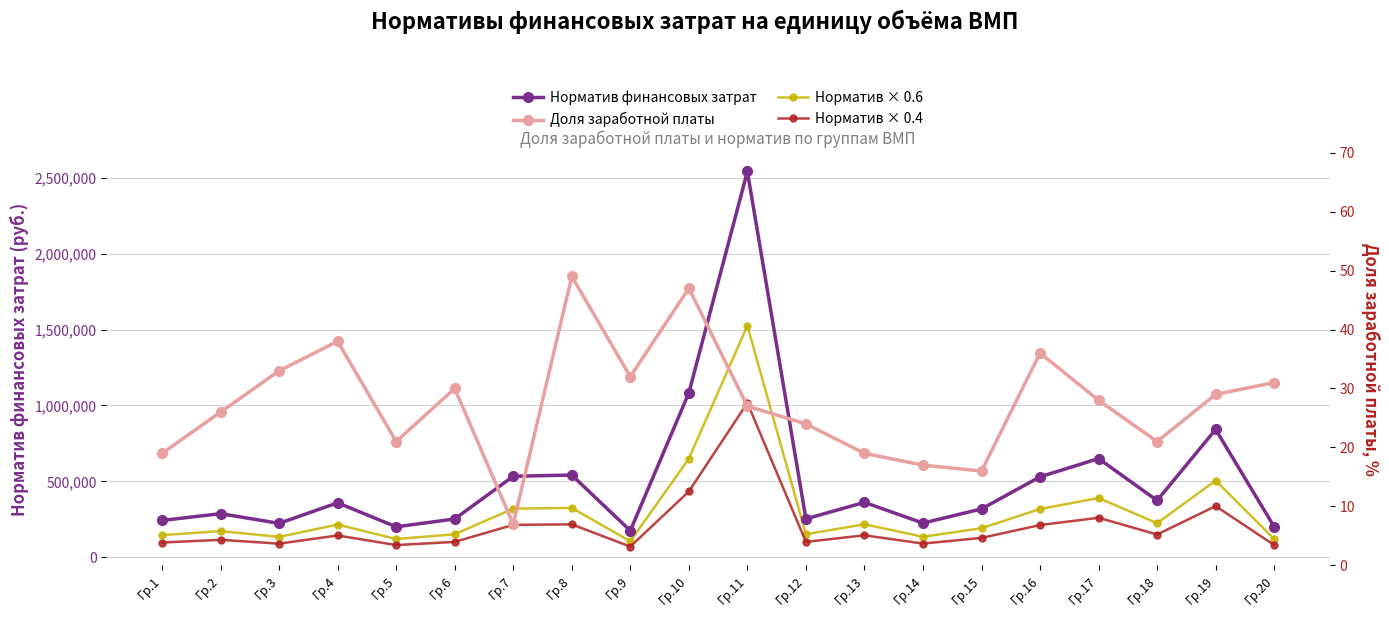

What is the average value of the Норматив × 0.4 series?

203809.0